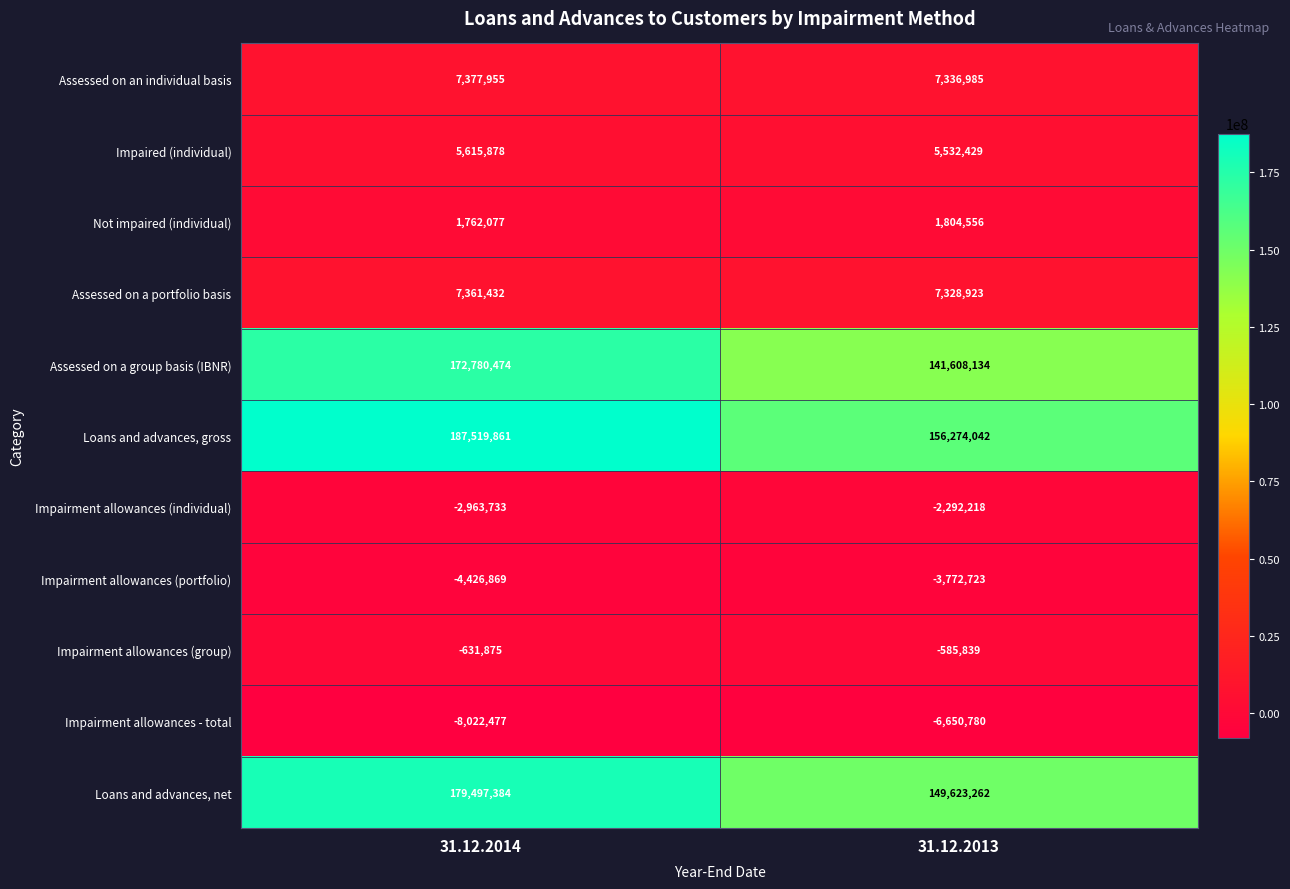

Which category has the highest value across all series?

31.12.2014